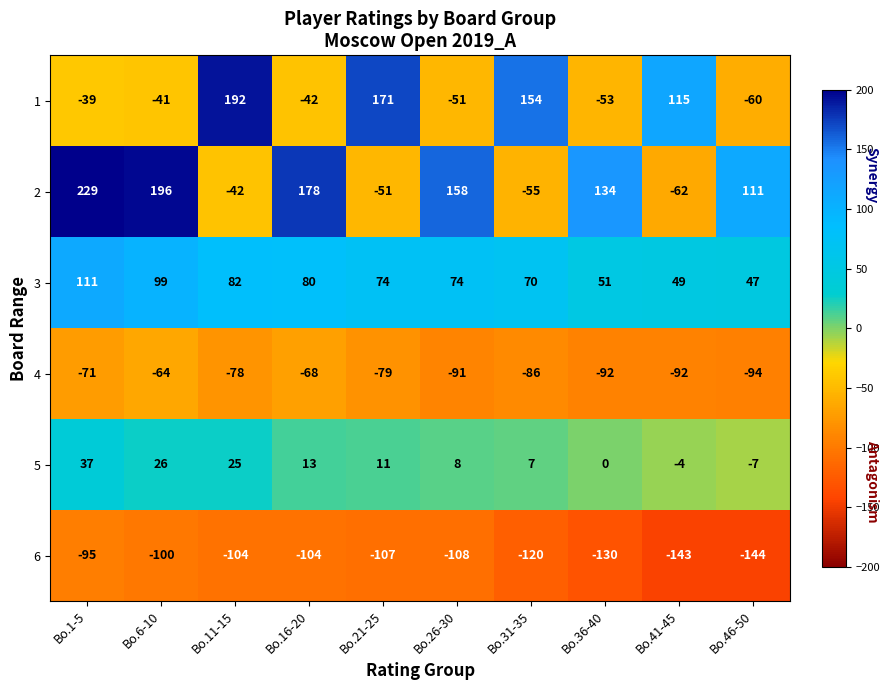

The value of 6 at Bo.11-15 is -104. True or false?

True